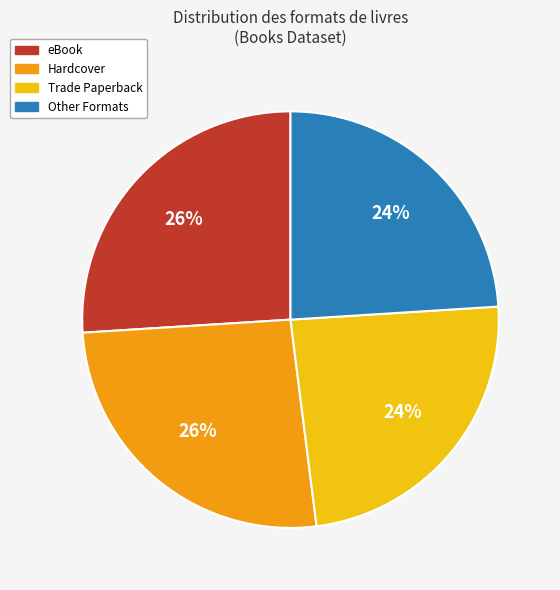

Is there any slice that represents more than half of the pie?

No